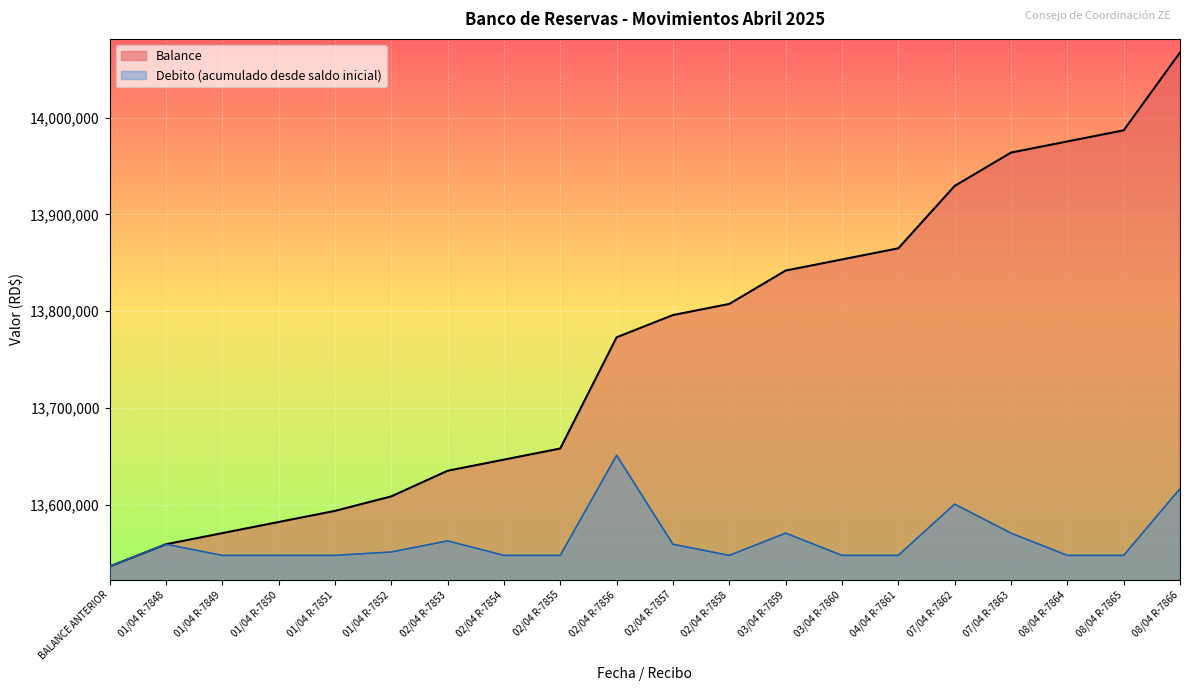

Reading left to right, list all the values displayed in this chart.

Balance: BALANCE ANTERIOR=13535895.7	01/04 R-7848=13558895.7	01/04 R-7849=13570395.7	01/04 R-7850=13581895.7	01/04 R-7851=13593395.7	01/04 R-7852=13608395.7	02/04 R-7853=13634895.7	02/04 R-7854=13646395.7	02/04 R-7855=13657895.7	02/04 R-7856=13772895.7	02/04 R-7857=13795895.7	02/04 R-7858=13807395.7	03/04 R-7859=13841895.7	03/04 R-7860=13853395.7	04/04 R-7861=13864895.7	07/04 R-7862=13929395.7	07/04 R-7863=13963895.7	08/04 R-7864=13975395.7	08/04 R-7865=13986895.7	08/04 R-7866=14067395.7
Debito: BALANCE ANTERIOR=13535895.7	01/04 R-7848=13558895.7	01/04 R-7849=13547395.7	01/04 R-7850=13547395.7	01/04 R-7851=13547395.7	01/04 R-7852=13550895.7	02/04 R-7853=13562395.7	02/04 R-7854=13547395.7	02/04 R-7855=13547395.7	02/04 R-7856=13650895.7	02/04 R-7857=13558895.7	02/04 R-7858=13547395.7	03/04 R-7859=13570395.7	03/04 R-7860=13547395.7	04/04 R-7861=13547395.7	07/04 R-7862=13600395.7	07/04 R-7863=13570395.7	08/04 R-7864=13547395.7	08/04 R-7865=13547395.7	08/04 R-7866=13616395.7